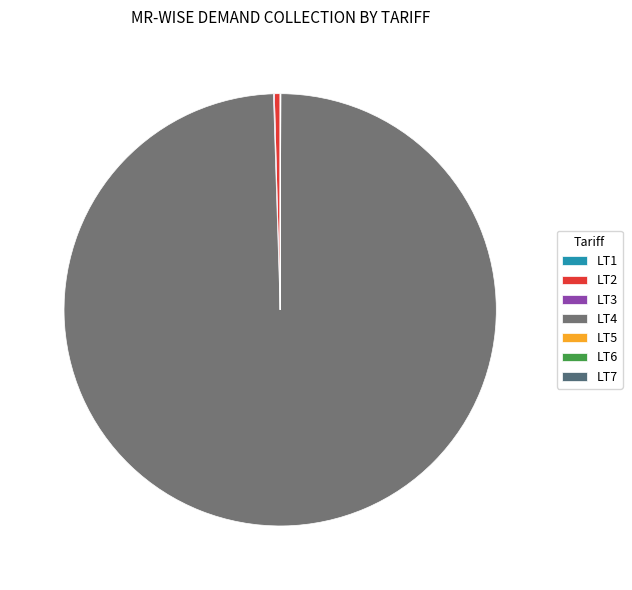

How much of the chart is everything except LT4?

0.5%